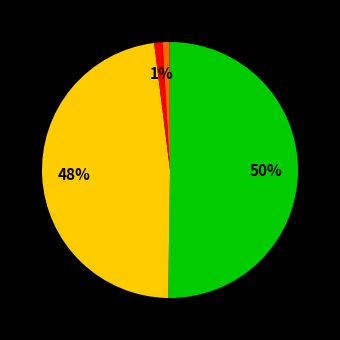

To the nearest percent, what is the difference between the largest and smallest slice percentages?

50%